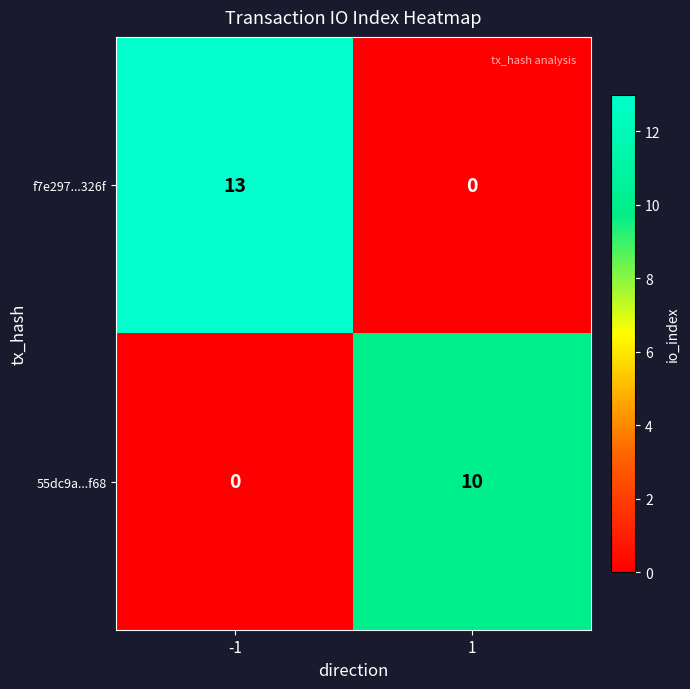

At -1, list the series in order from largest to smallest.

f7e297...326f, 55dc9a...f68